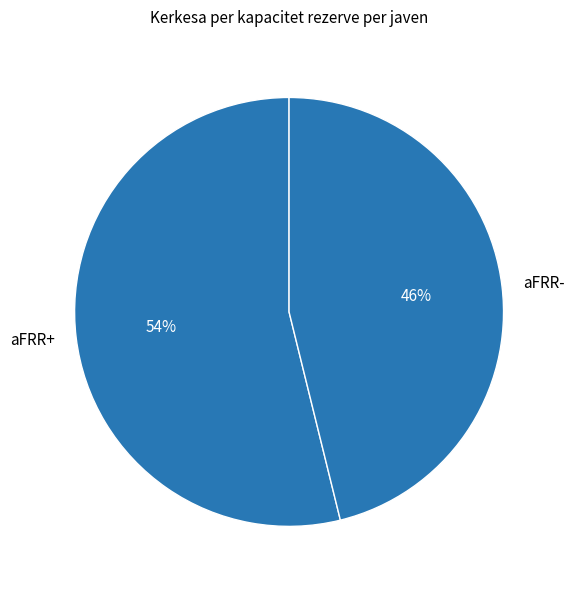

What is the ratio of the value at aFRR- to the value at aFRR+?

0.9